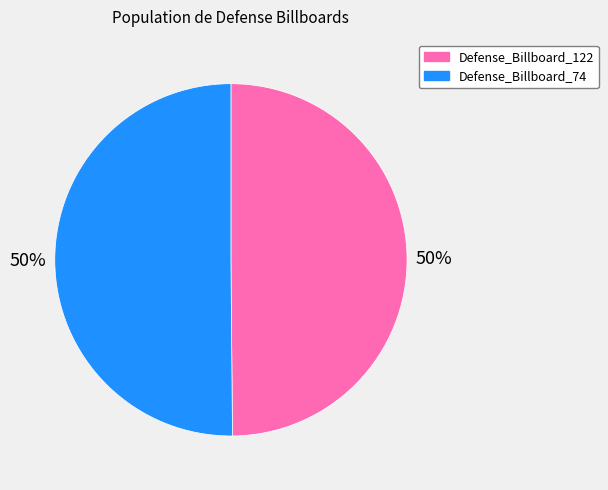

The Defense_Billboard_122 slice represents 62% of the pie. True or false?

False